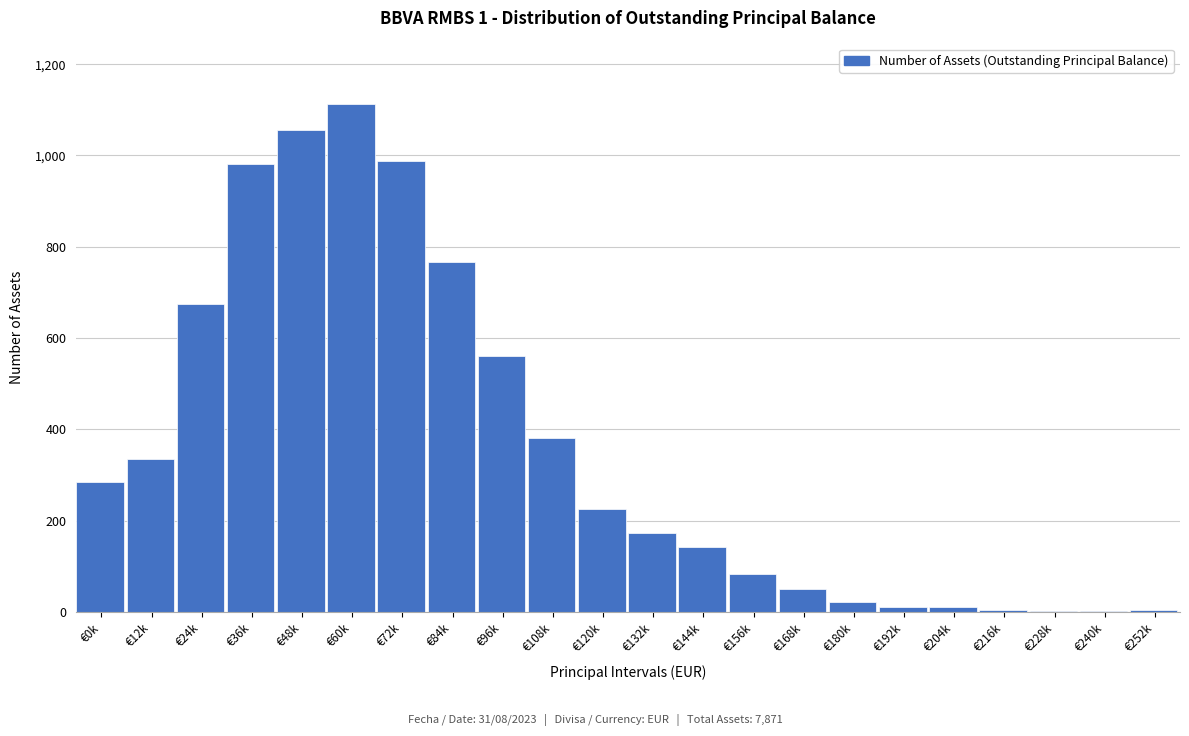

What is the ratio of the value at €48k to the value at €84k?

1.4